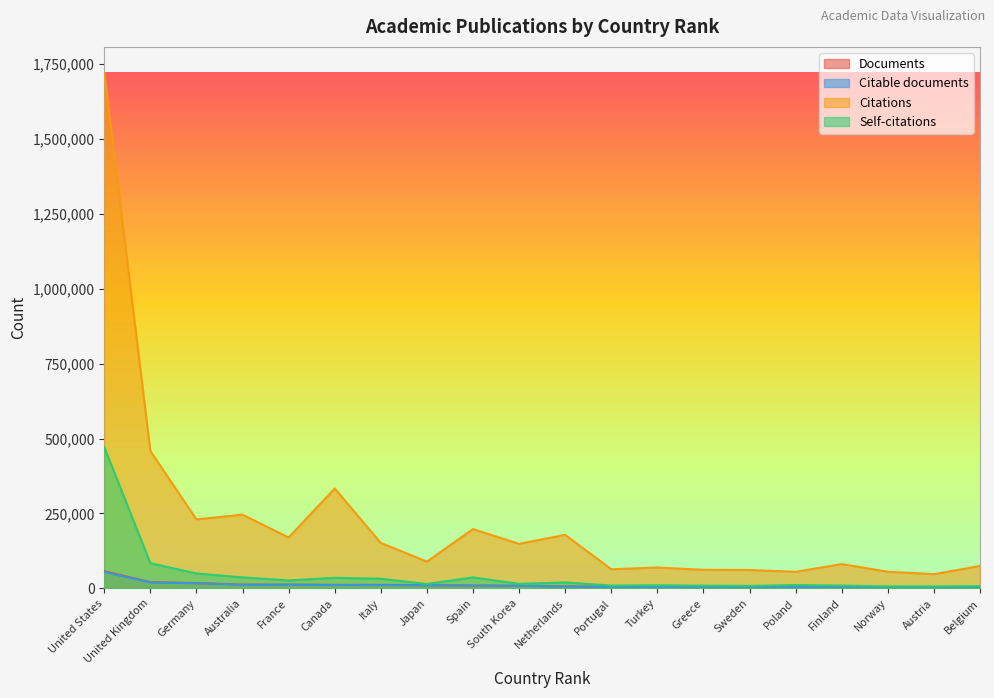

What is the maximum value shown in the chart?

1721045